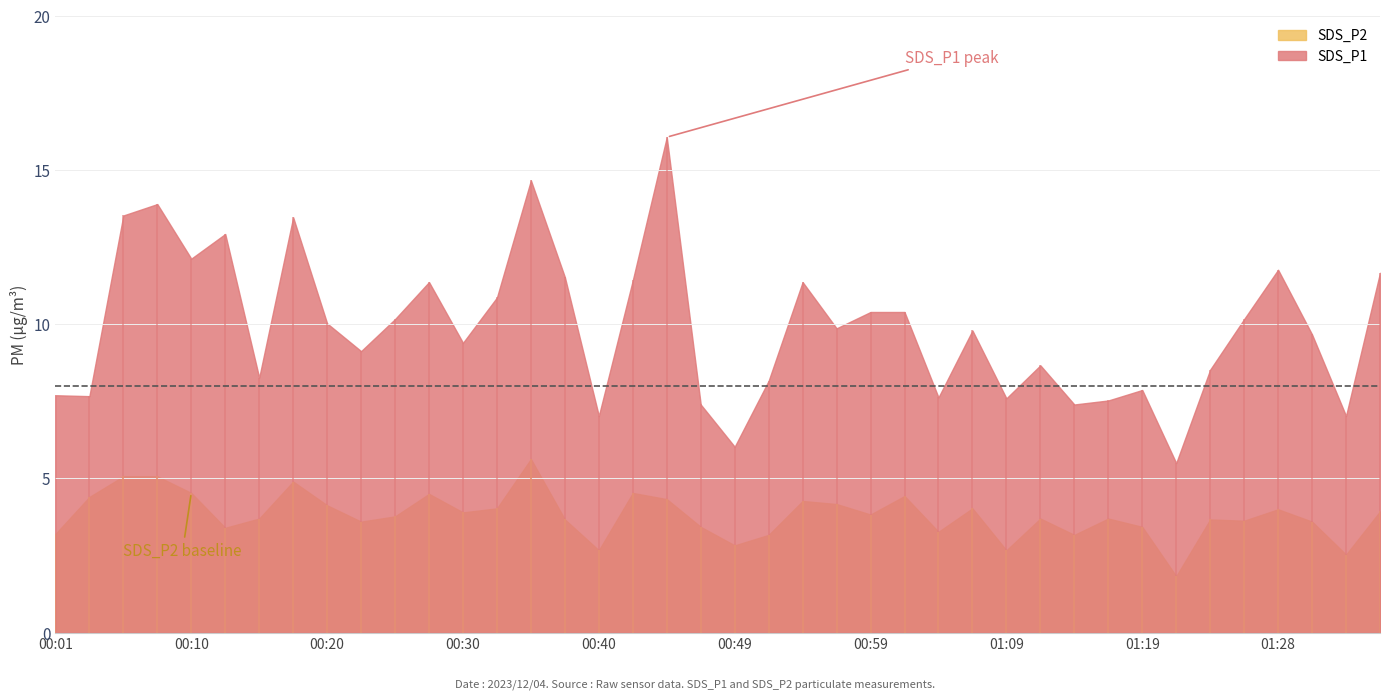

What position from the left is 00:57?

24